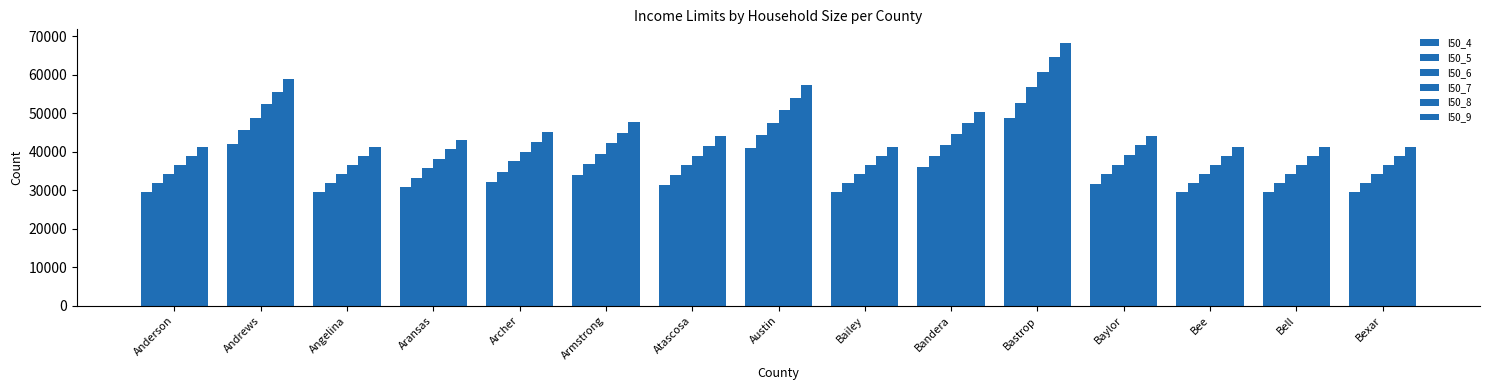

How many data points does each series have?

15